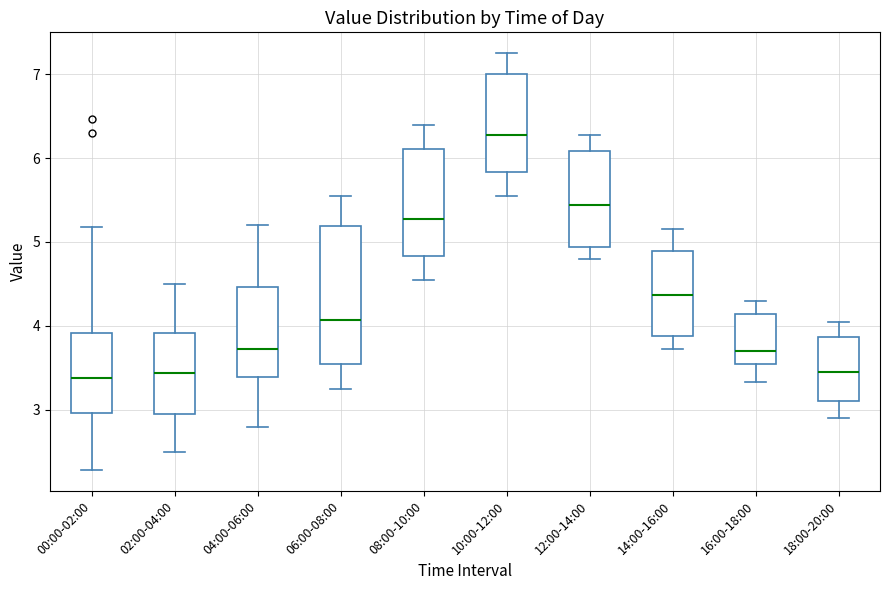

Reading left to right, transcribe this box plot: for each box, give where its median line is, the range the box spans, and where its two whiskers end, as read against the y-axis. The values are not printed on the chart, so give them approximately, as read against the axis.

00:00-02:00: median 3.4, box 3.0 to 3.9, whiskers 2.3 to 5.2
02:00-04:00: median 3.4, box 3.0 to 3.9, whiskers 2.5 to 4.5
04:00-06:00: median 3.7, box 3.4 to 4.5, whiskers 2.8 to 5.2
06:00-08:00: median 4.1, box 3.5 to 5.2, whiskers 3.3 to 5.6
08:00-10:00: median 5.3, box 4.8 to 6.1, whiskers 4.6 to 6.4
10:00-12:00: median 6.3, box 5.8 to 7.0, whiskers 5.6 to 7.3
12:00-14:00: median 5.4, box 4.9 to 6.1, whiskers 4.8 to 6.3
14:00-16:00: median 4.4, box 3.9 to 4.9, whiskers 3.7 to 5.2
16:00-18:00: median 3.7, box 3.6 to 4.1, whiskers 3.3 to 4.3
18:00-20:00: median 3.5, box 3.1 to 3.9, whiskers 2.9 to 4.1